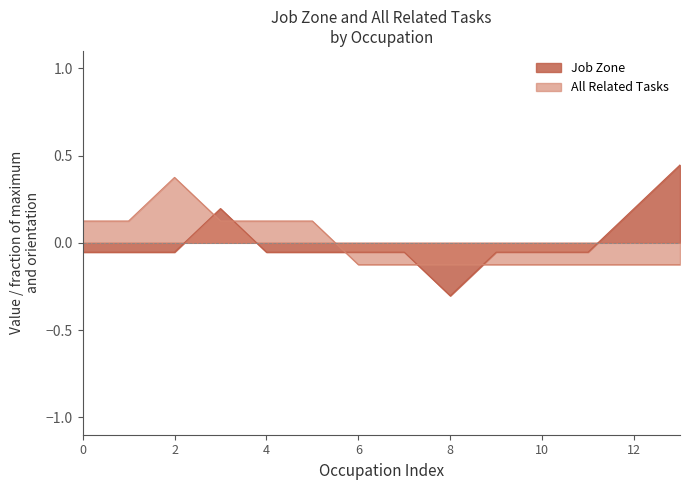

True or false: Job Zone and All Related Tasks intersect in this chart.

True